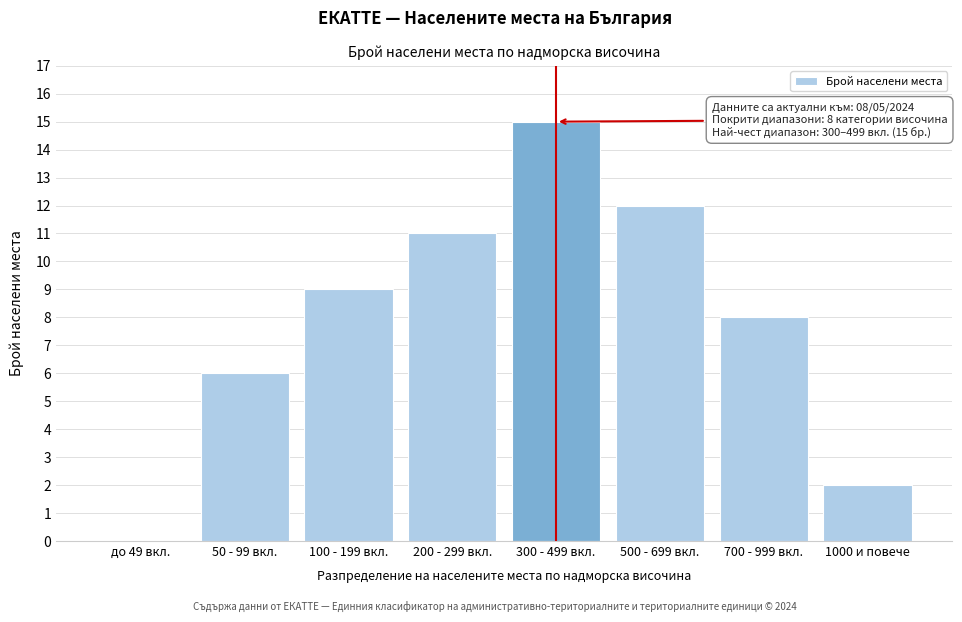

Reading left to right, what are all the values shown in this chart?

до 49 вкл.=0	50 - 99 вкл.=6	100 - 199 вкл.=9	200 - 299 вкл.=11	300 - 499 вкл.=15	500 - 699 вкл.=12	700 - 999 вкл.=8	1000 и повече=2